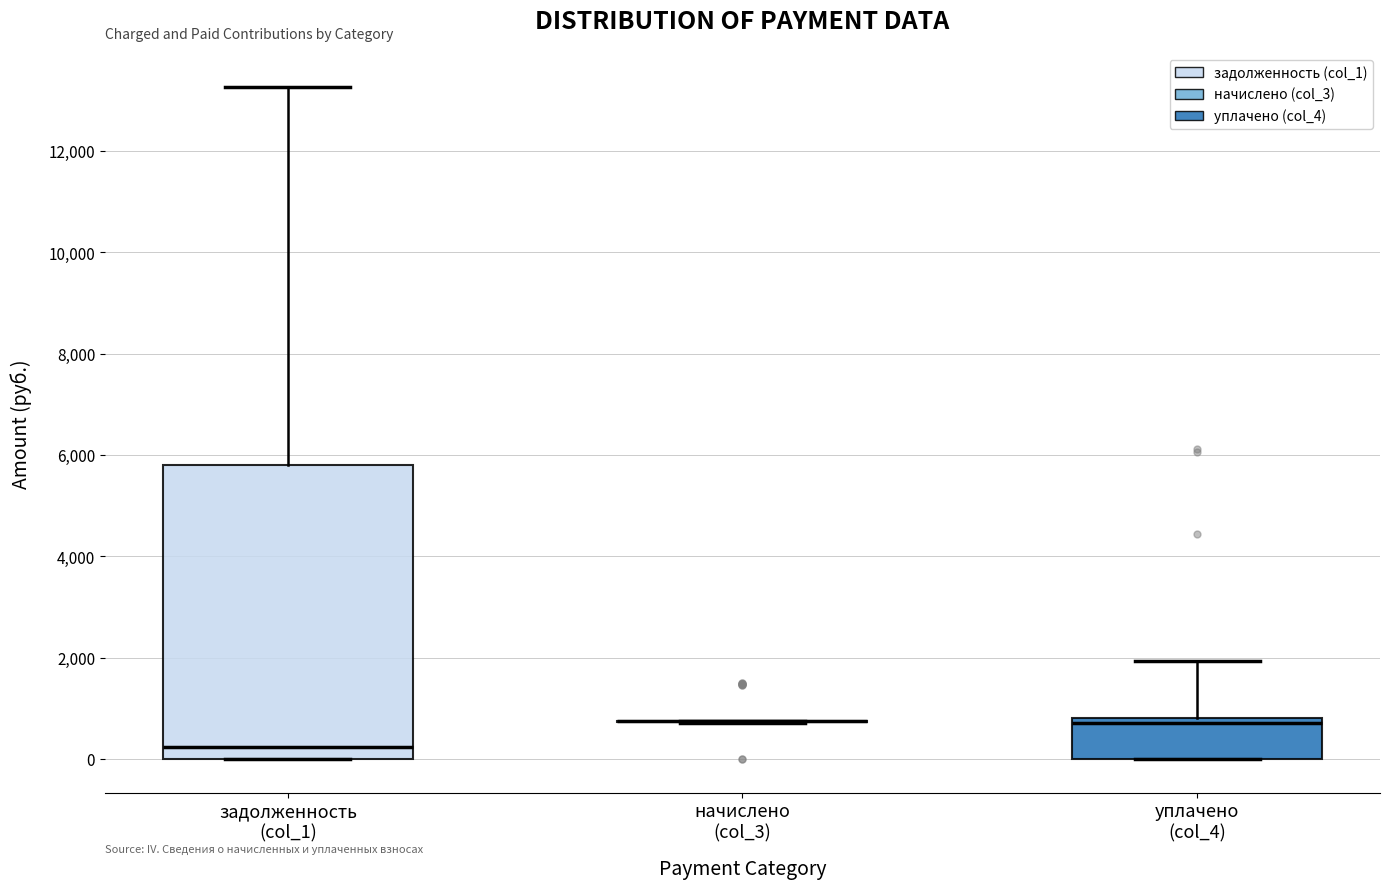

Reading left to right, transcribe this box plot: for each box, give where its median line is, the range the box spans, and where its two whiskers end, as read against the y-axis. The values are not printed on the chart, so give them approximately, as read against the axis.

задолженность (col_1): median 200, box 0 to 5800, whiskers 0 to 13200
начислено (col_3): box collapsed to a line at 800, whiskers 800 to 800
уплачено (col_4): median 800 (just below the box's upper edge), box 0 to 800, whiskers 0 to 2000